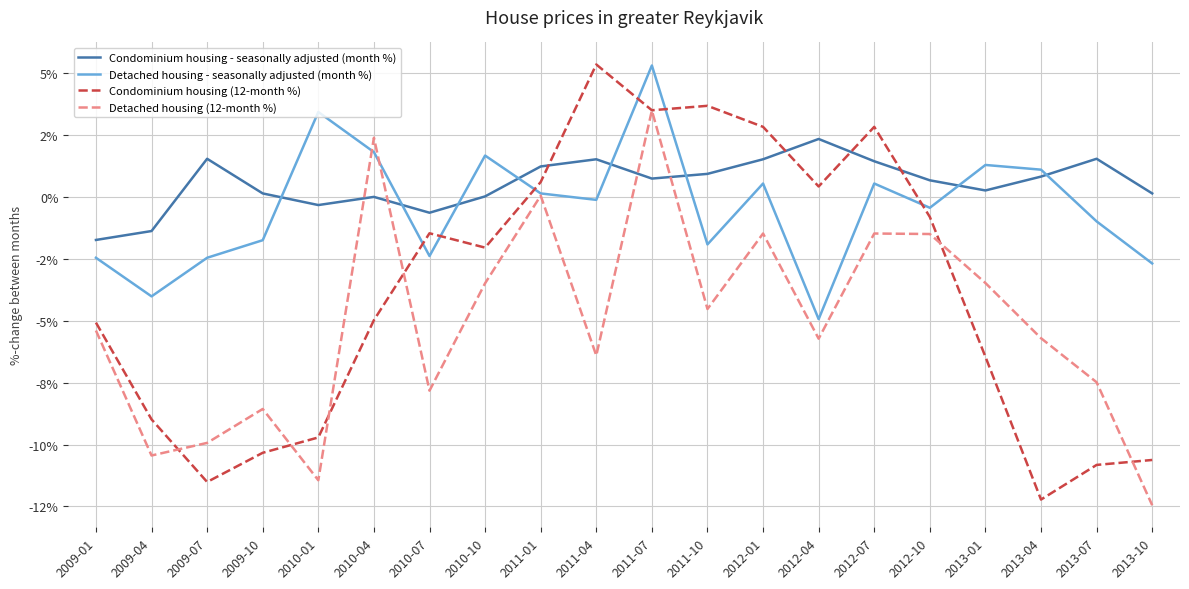

At 2013-01, list the series in order from smallest to largest.

Condominium housing (12-month %), Detached housing (12-month %), Condominium housing - seasonally adjusted (month %), Detached housing - seasonally adjusted (month %)